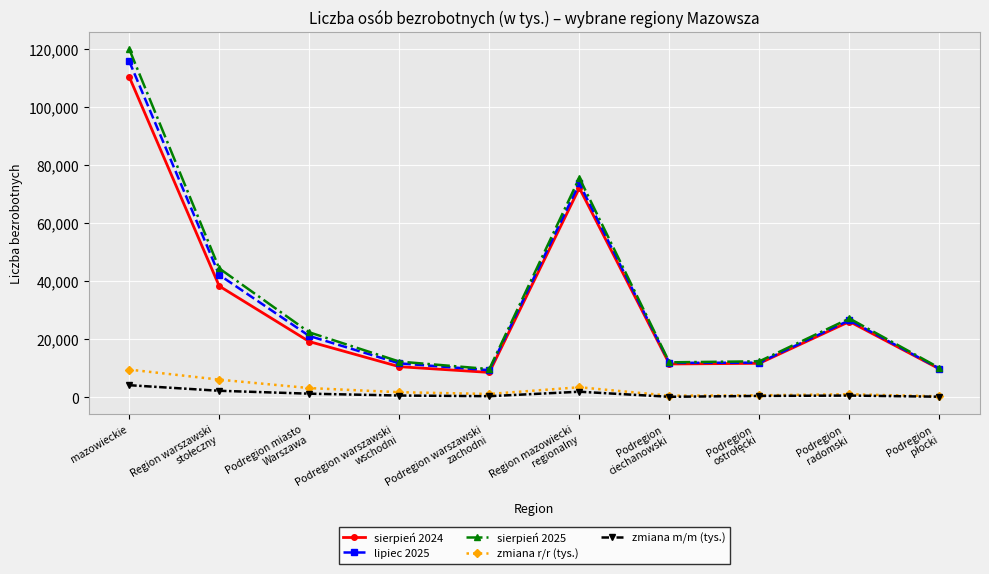

True or false: zmiana r/r (tys.) and sierpień 2024 intersect in this chart.

False